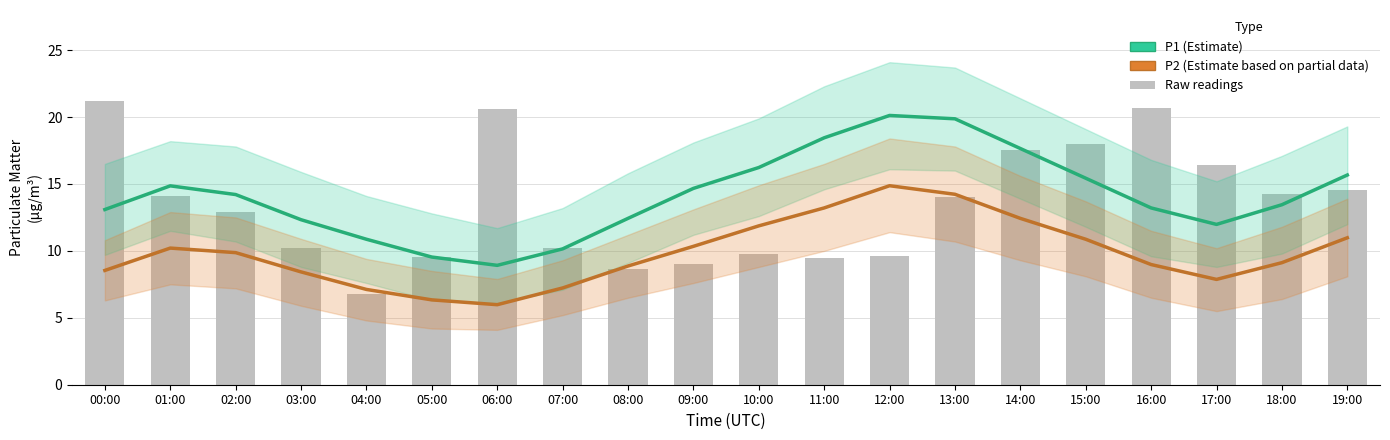

What is the sum of the P1 raw values at 15:00 and 03:00?

28.2